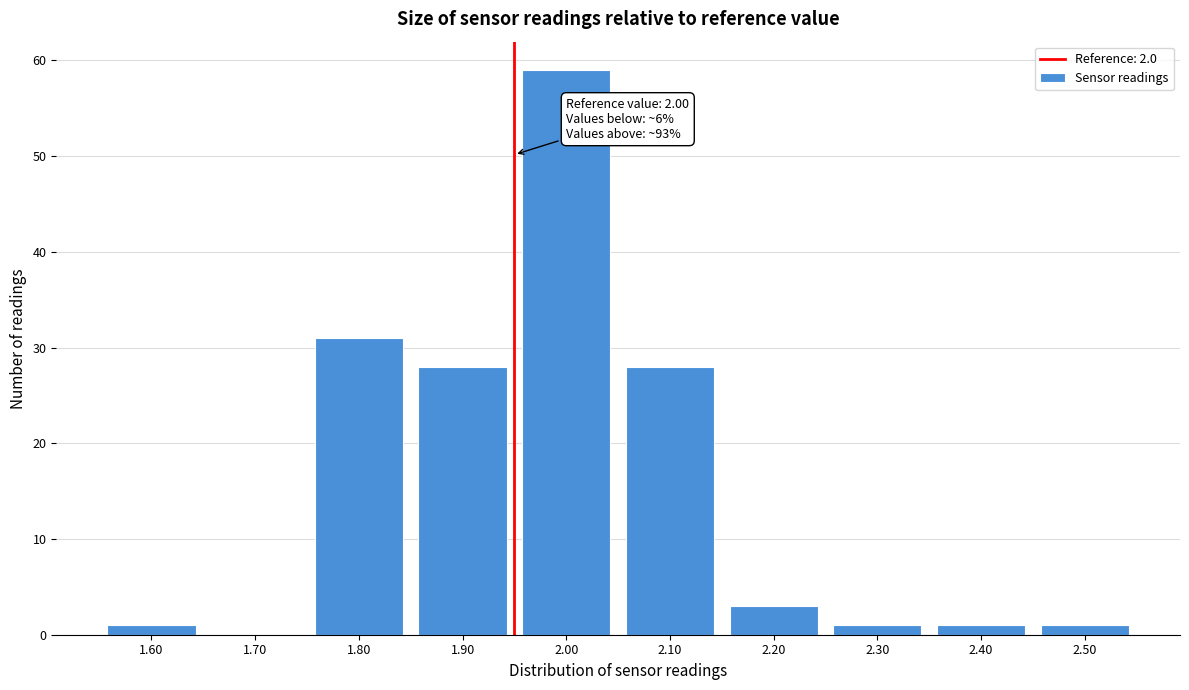

Reading left to right, extract all data points from this chart.

1.60=1	1.70=0	1.80=31	1.90=28	2.00=59	2.10=28	2.20=3	2.30=1	2.40=1	2.50=1